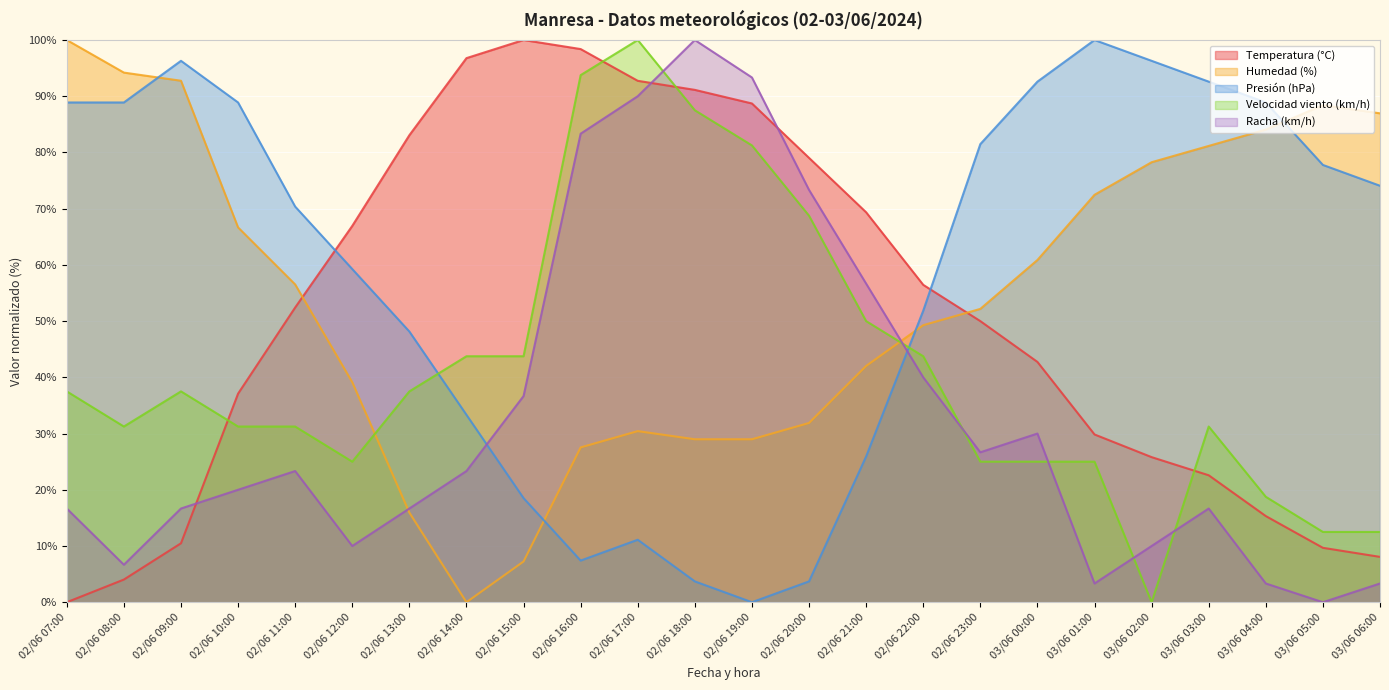

At how many categories does at least one series exceed 3?

24